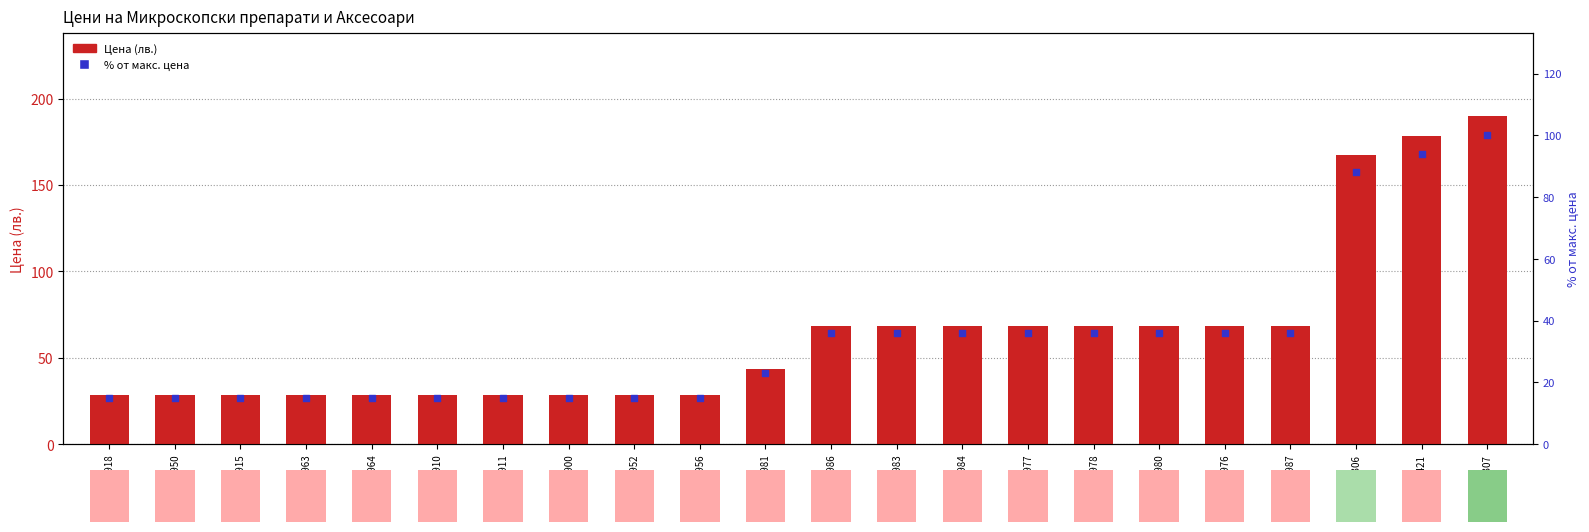

Which series has the largest total across all categories?

Цена (лв.)